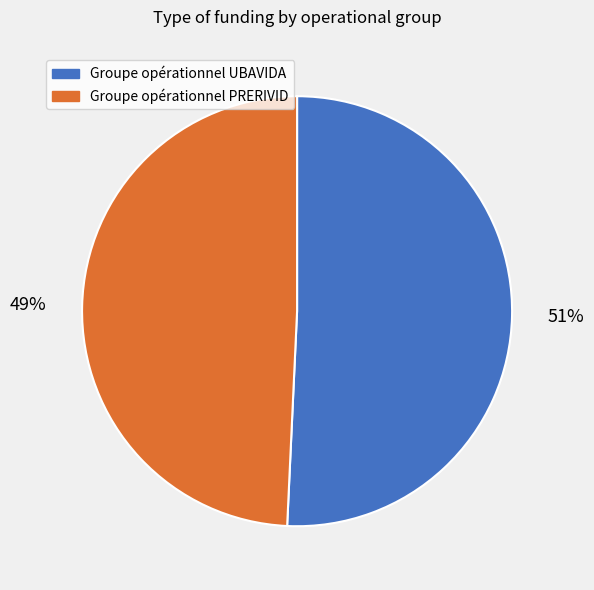

Is Groupe opérationnel UBAVIDA the majority of the pie?

Yes